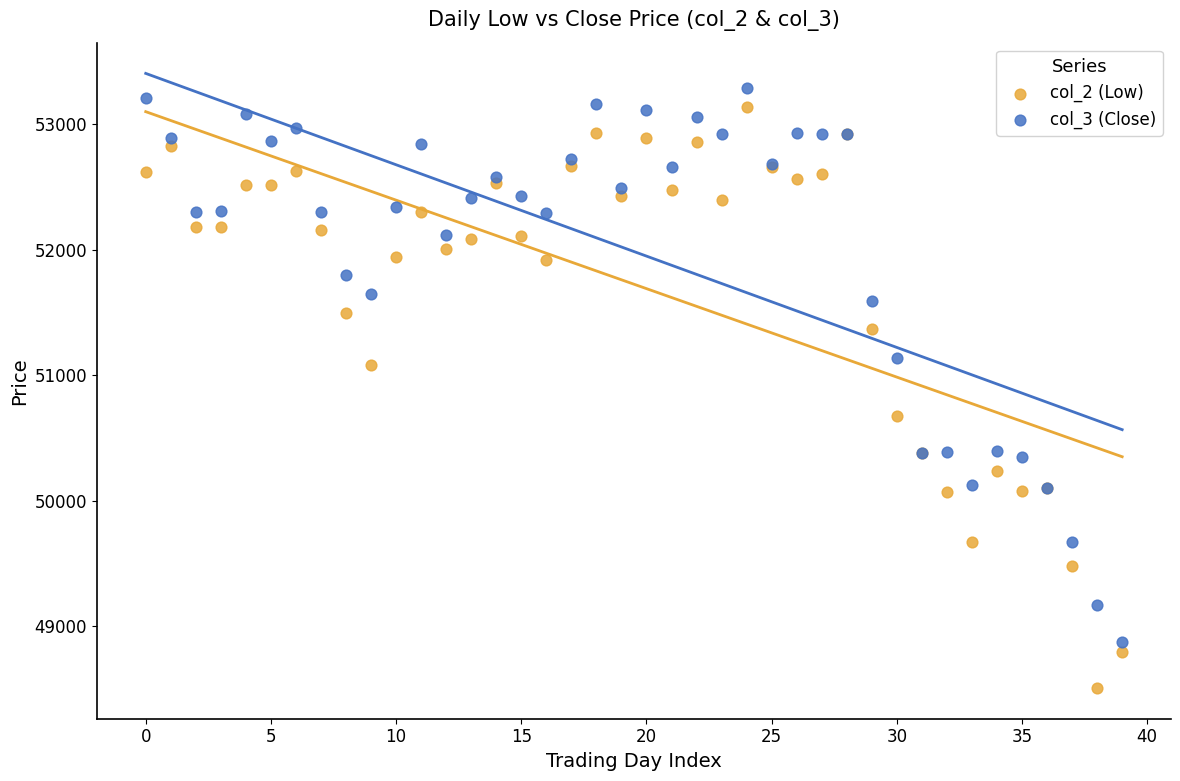

In the col_2 (Low) series, what Y value is closest to 50825?

50680